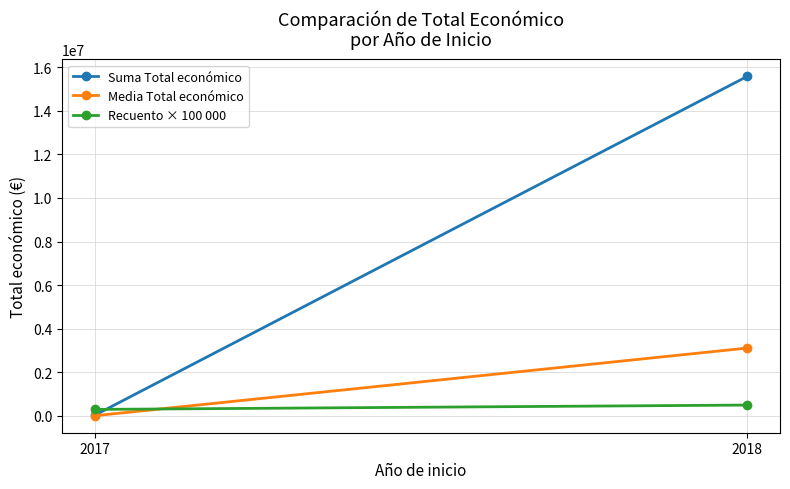

Rank the series by their maximum value, from lowest to highest.

Recuento × 100 000, Media Total económico, Suma Total económico